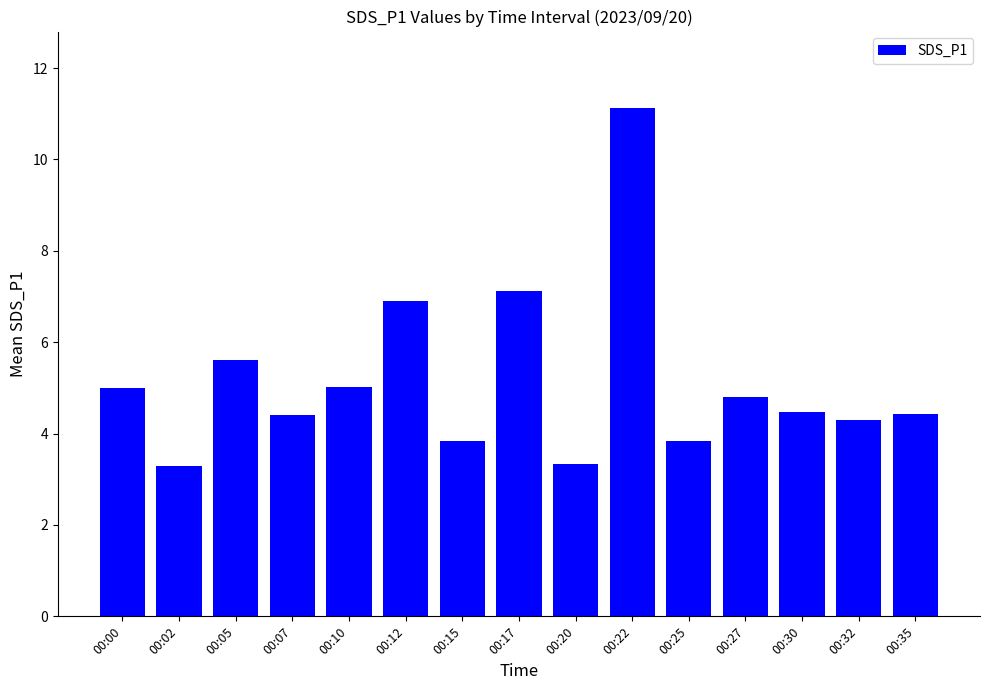

The value at 00:27 is 6.4. True or false?

False